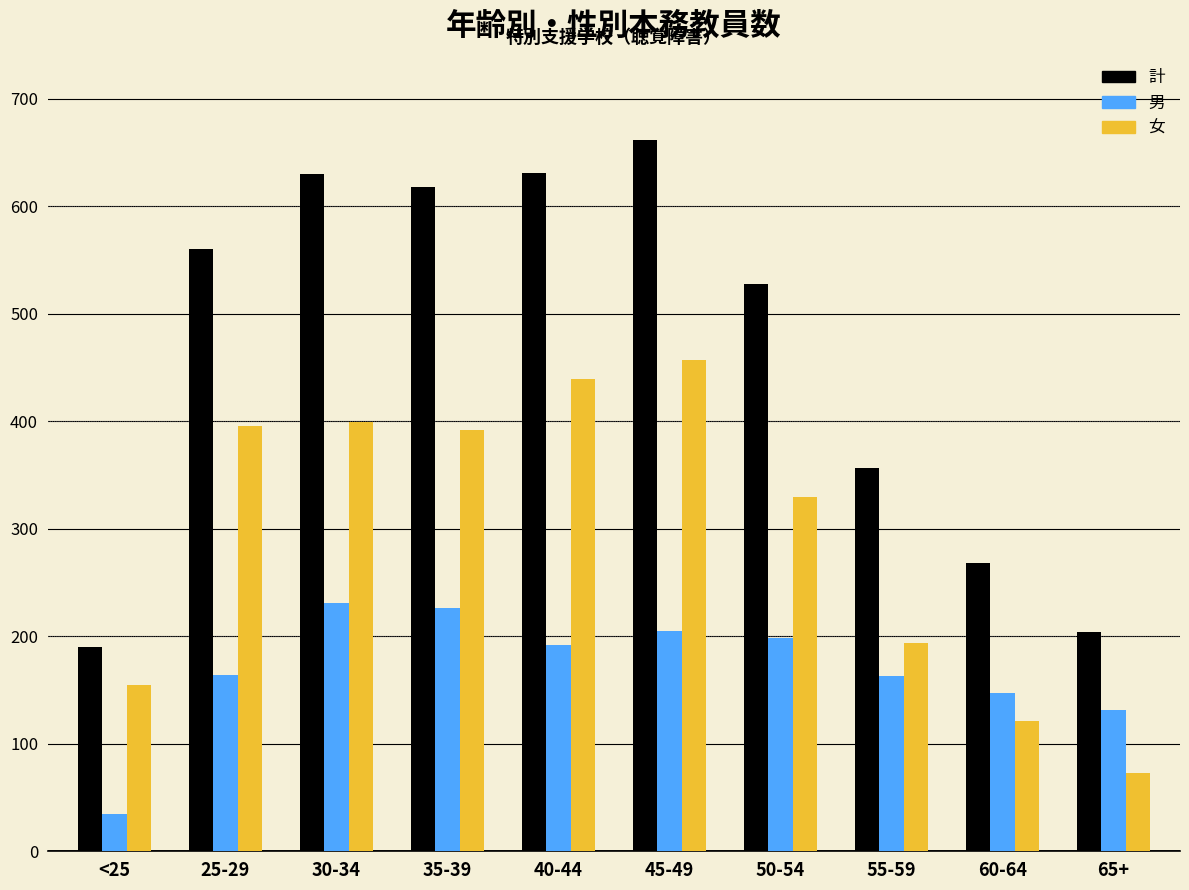

What is the average value of the 女 series?

296